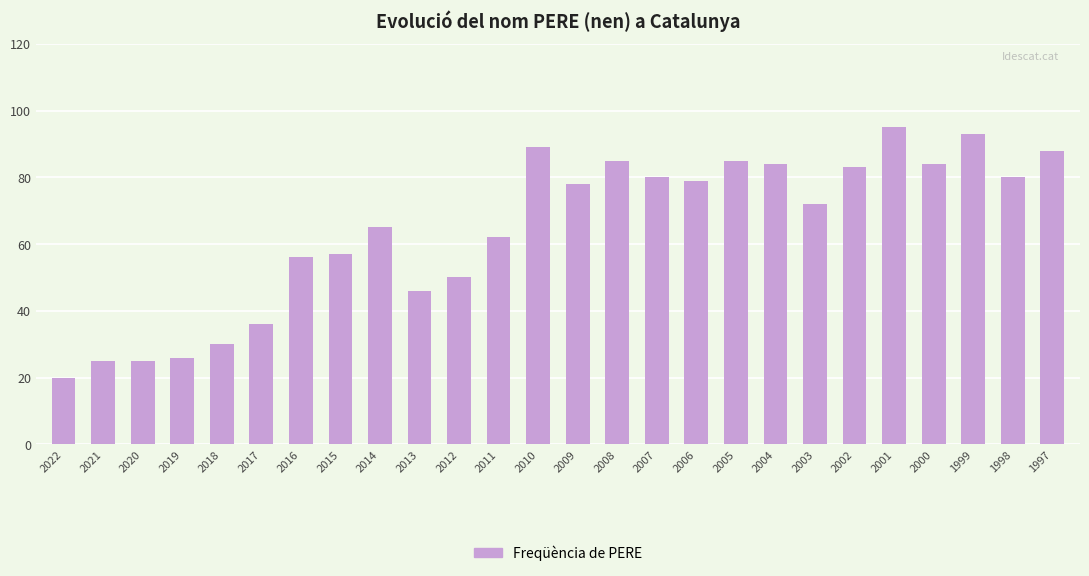

Reading left to right, list all the values displayed in this chart.

2022=20	2021=25	2020=25	2019=26	2018=30	2017=36	2016=56	2015=57	2014=65	2013=46	2012=50	2011=62	2010=89	2009=78	2008=85	2007=80	2006=79	2005=85	2004=84	2003=72	2002=83	2001=95	2000=84	1999=93	1998=80	1997=88